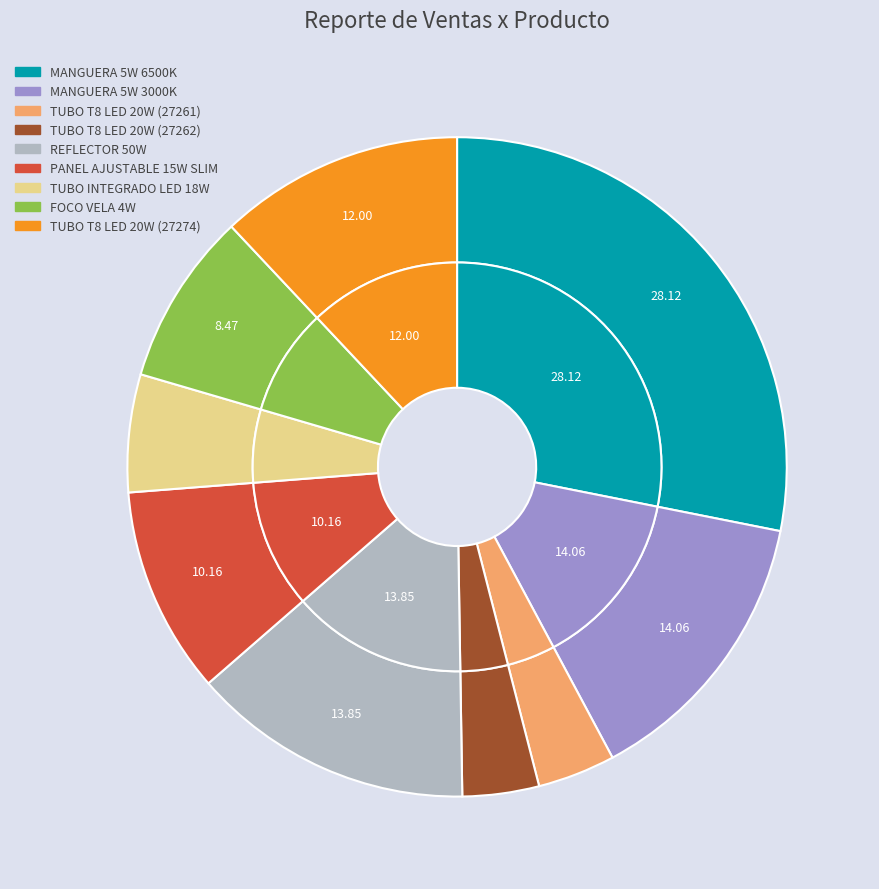

How many slices are in this pie chart?

9